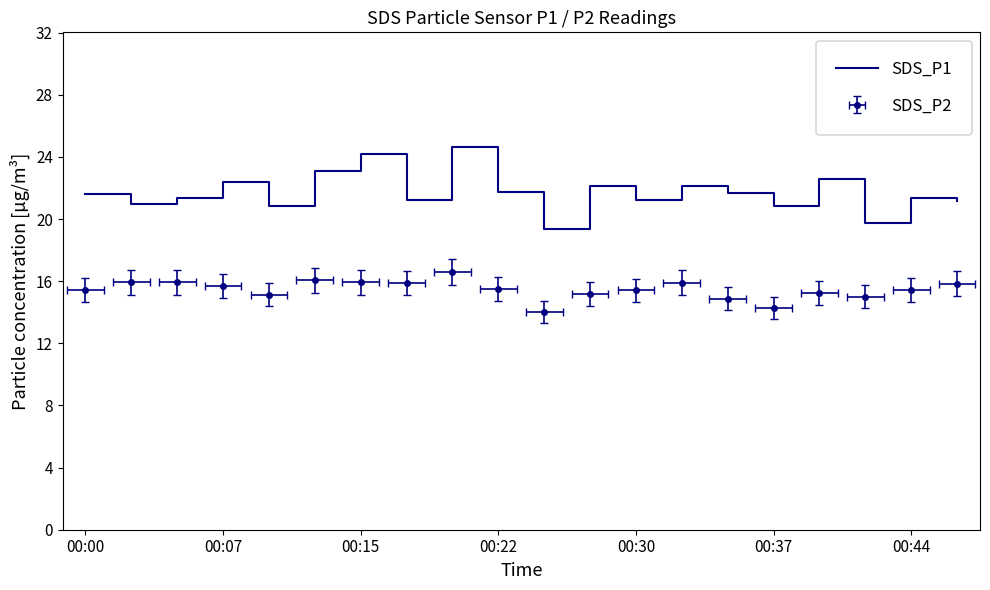

What is the approximate value at 14?

21.6